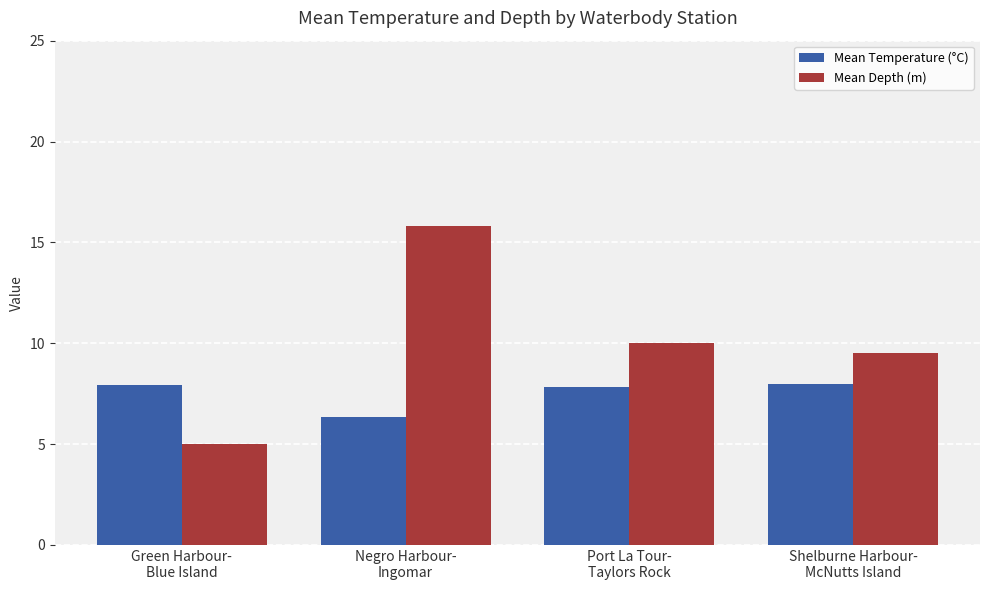

At which category does the chart reach its minimum across all series?

Green Harbour-
Blue Island